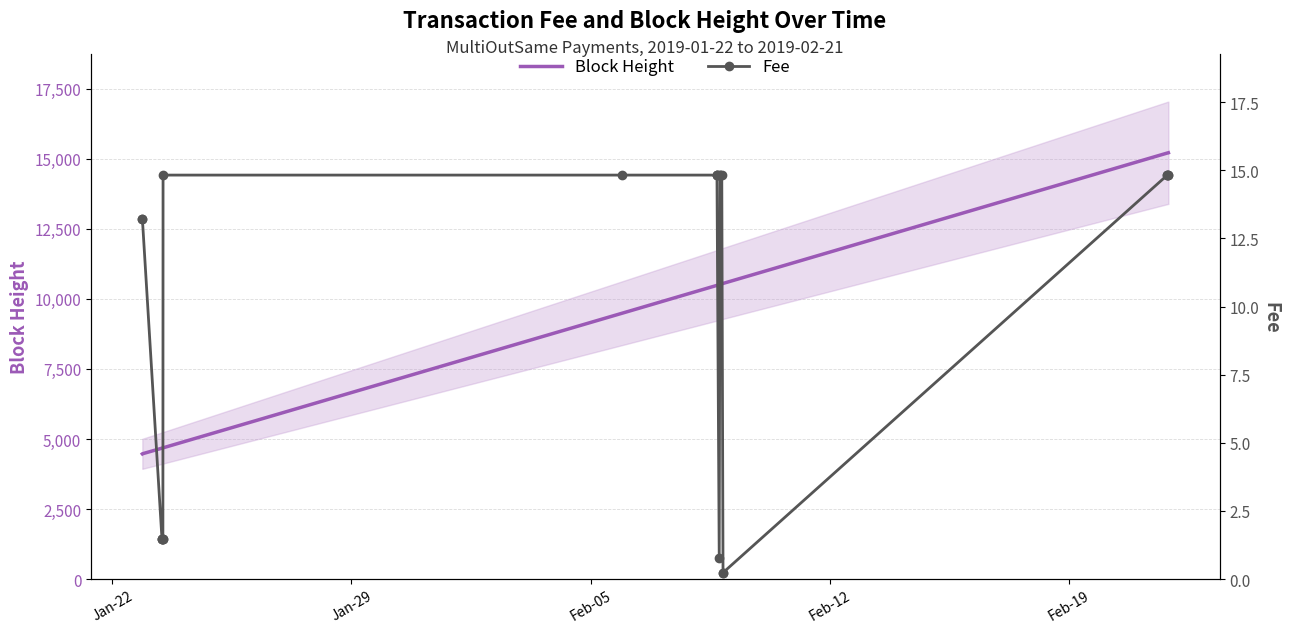

Does the chart have visible grid lines?

Yes